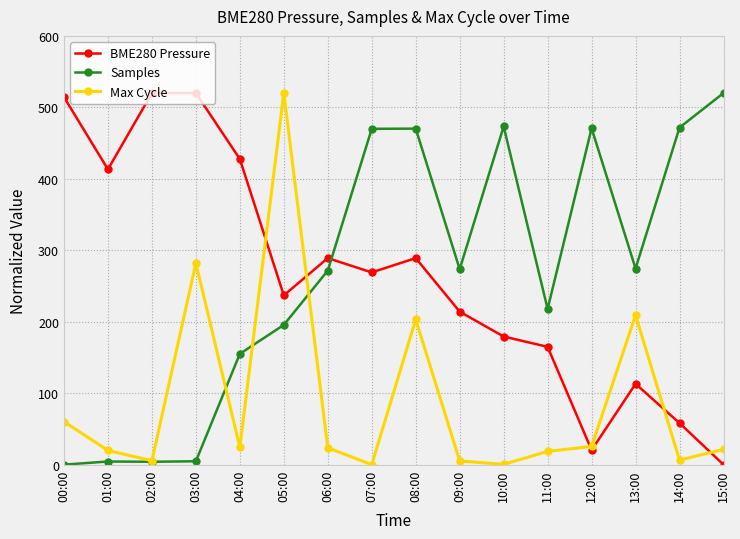

What is the label of the 3rd point from the left?

02:00